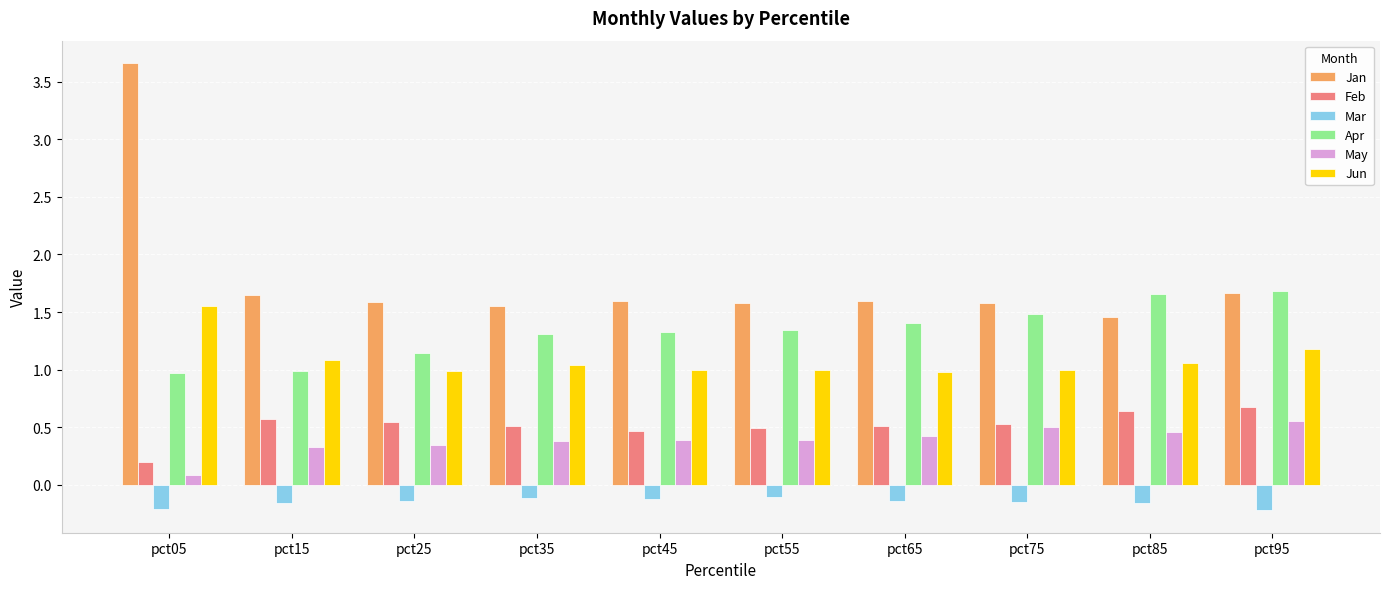

True or false: Feb has a value of 0.5 at pct45.

True